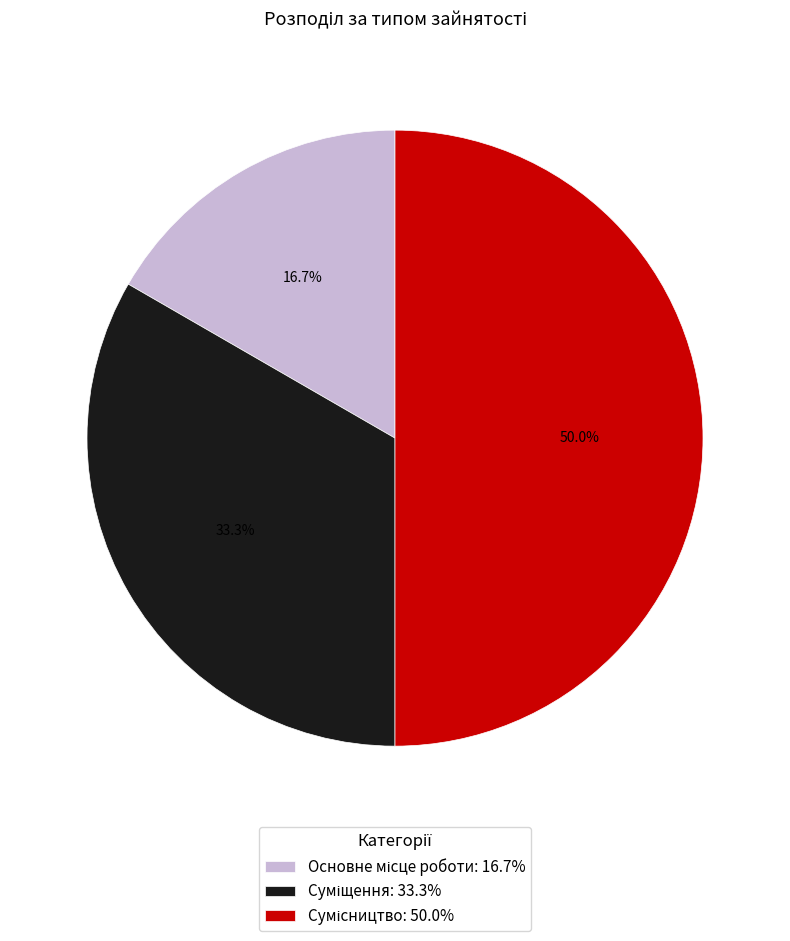

What percentage is the Основне місце роботи slice, to the nearest percent?

17%